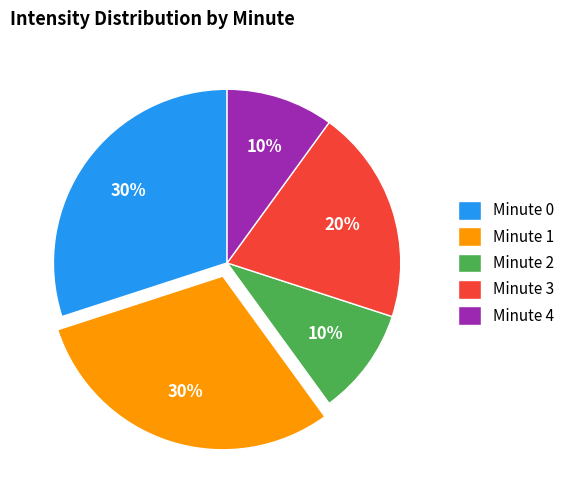

Does any single category account for the majority?

No